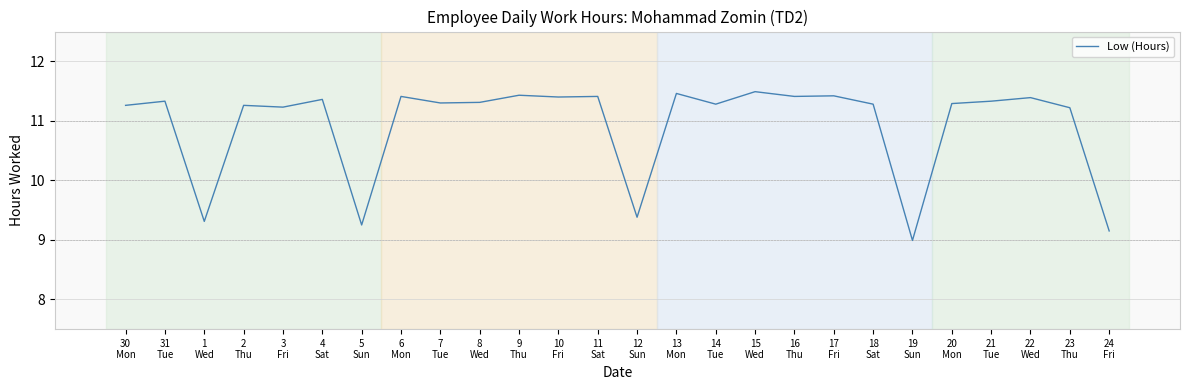

Does the chart have visible grid lines?

Yes